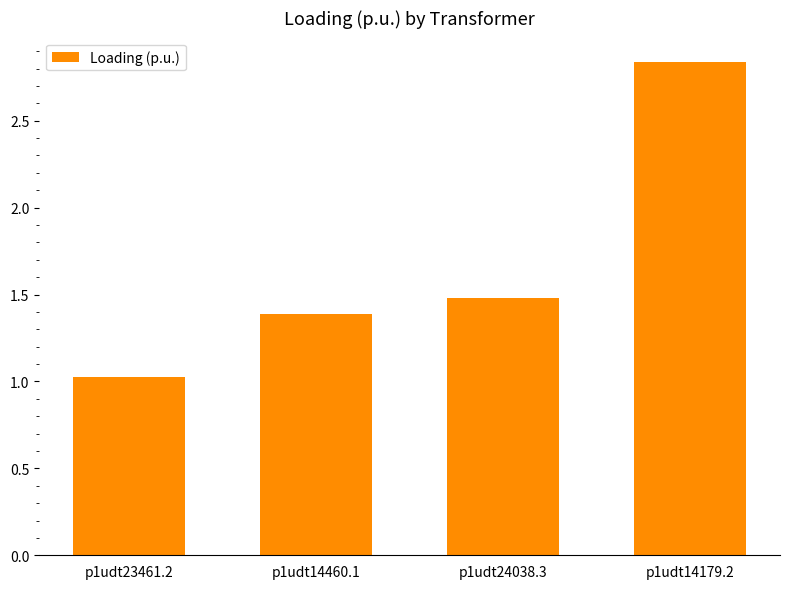

What is the ratio of the value at p1udt24038.3 to the value at p1udt14460.1?

1.1